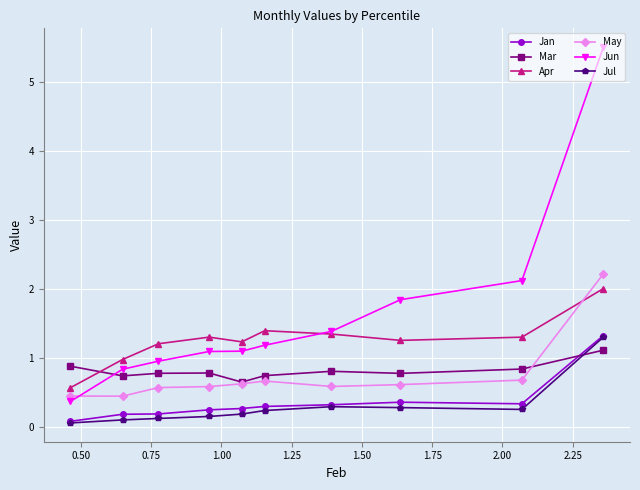

What is the minimum value shown in the chart?

0.1